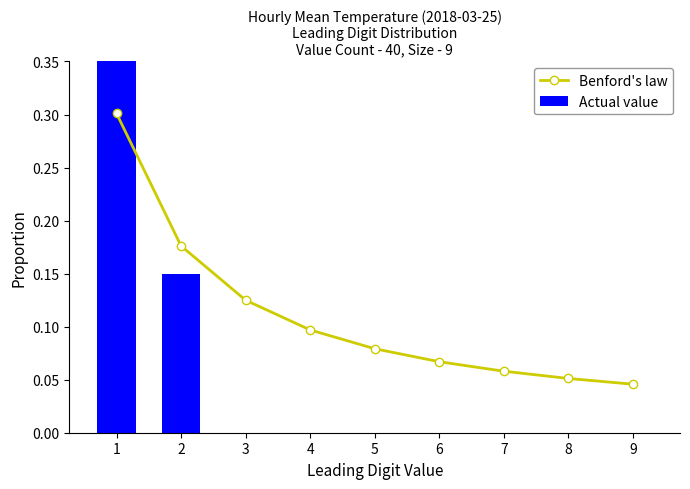

At which label is Actual value closest to 0?

3